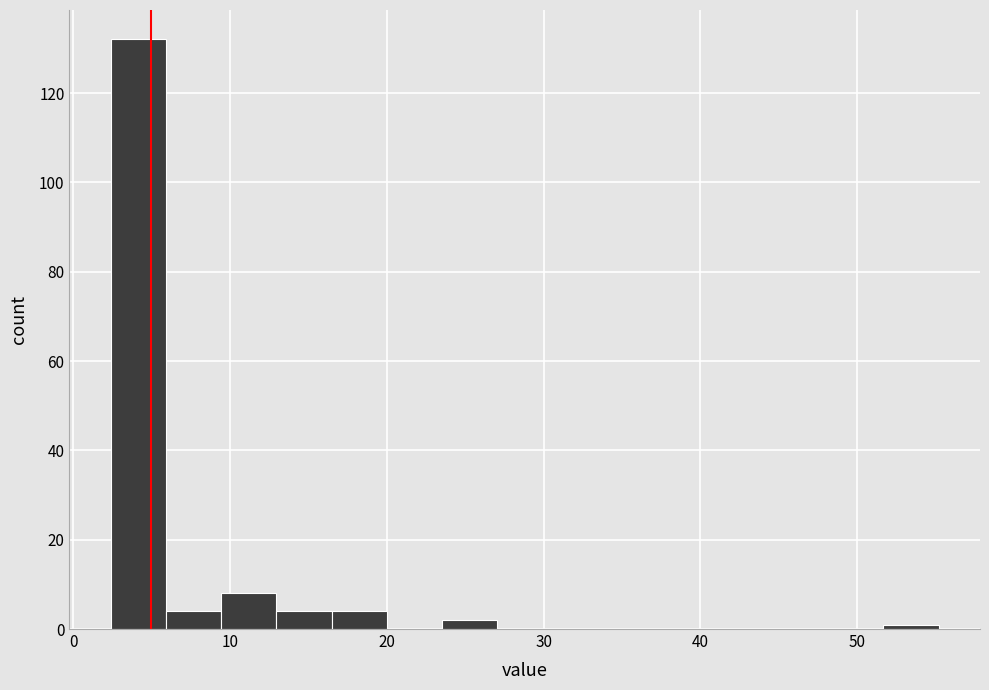

Around what value on the x-axis is the tallest bar? Give the approximate position of its centre, as read against the axis.

4